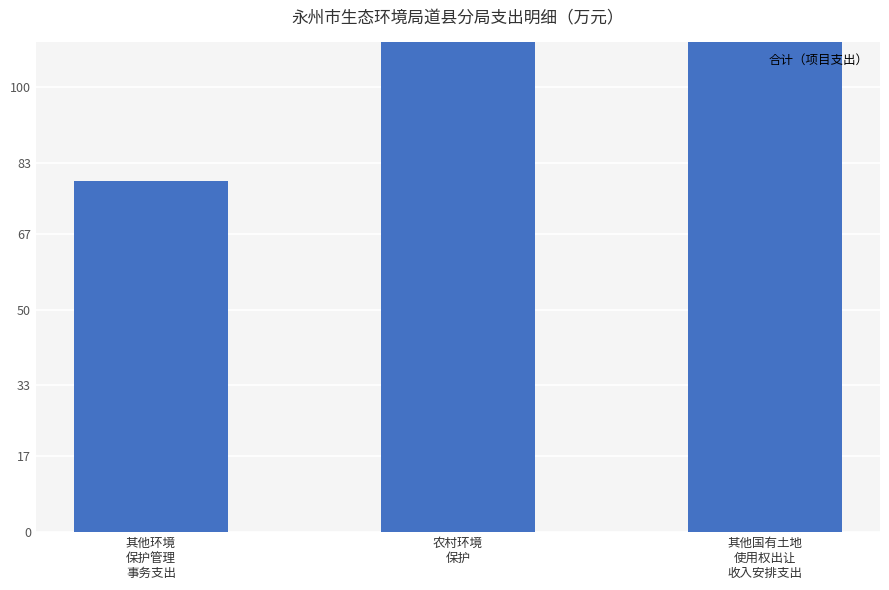

Reading right to left, what are all the values shown in this chart?

117.9	750.0	78.9